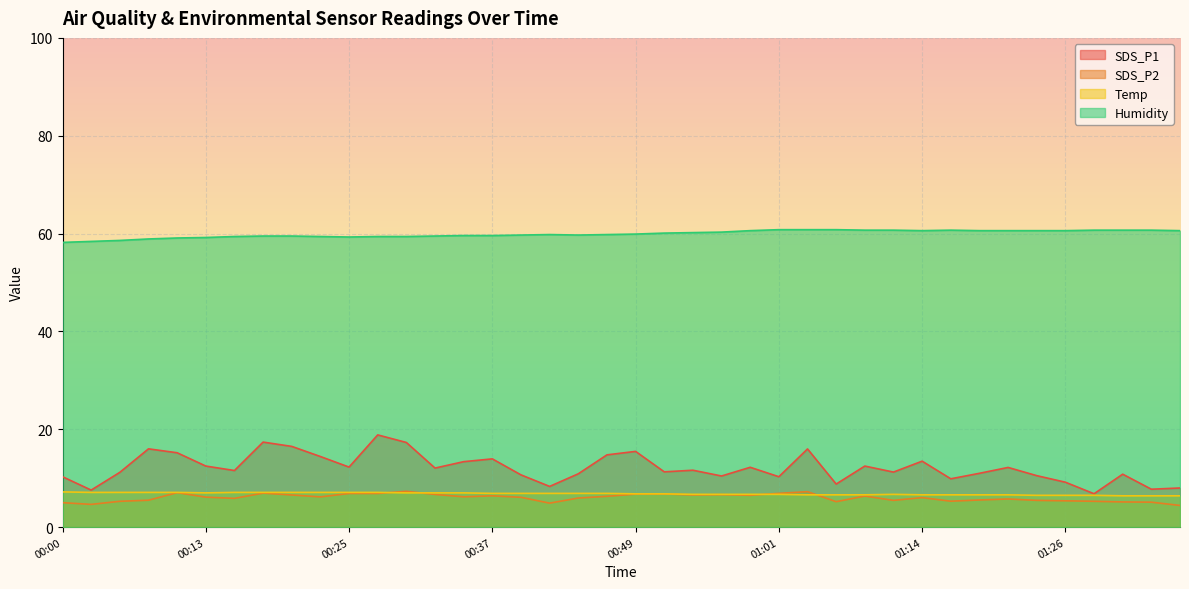

Rank the series at 00:22 from highest to lowest value.

Humidity, SDS_P1, Temp, SDS_P2